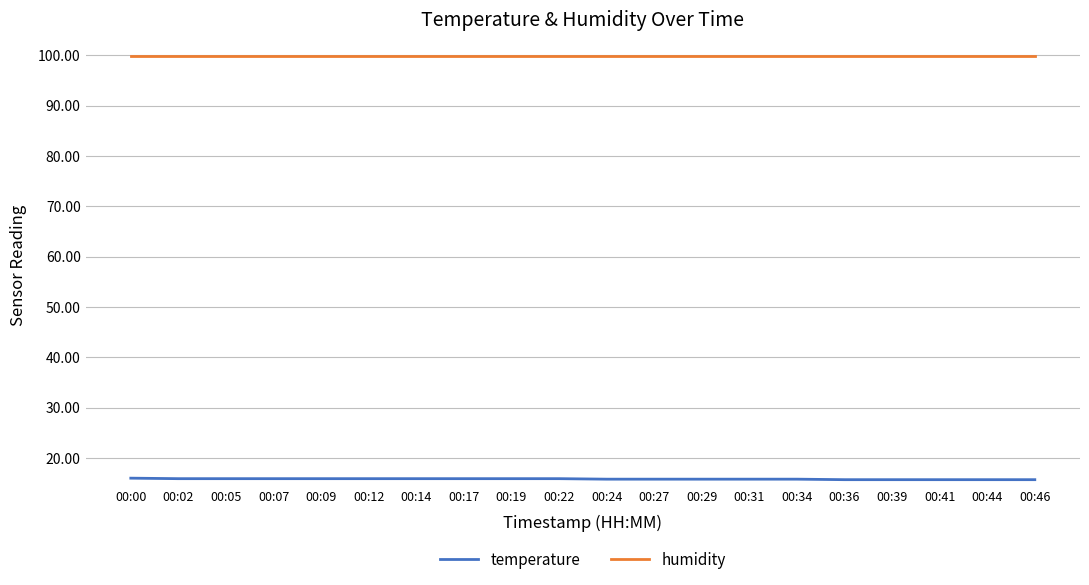

What is the maximum value for humidity?

99.9